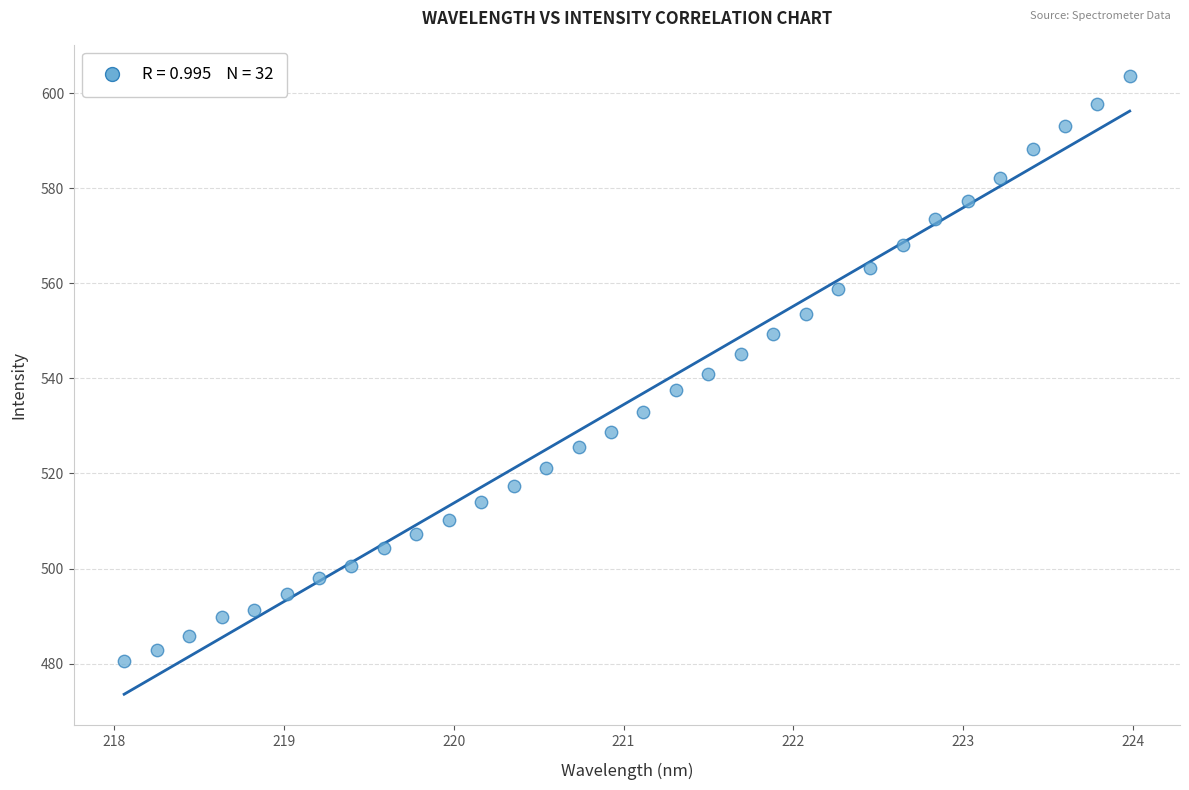

What is the range of X values (max minus min)?

5.9